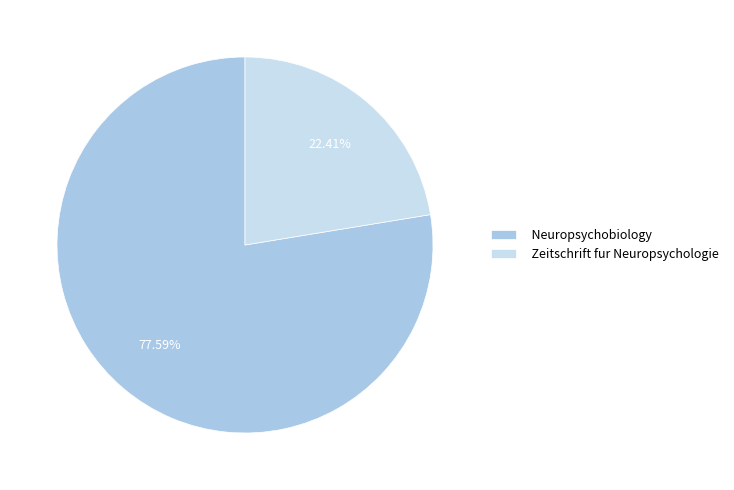

What percentage is the Neuropsychobiology slice, to the nearest percent?

78%